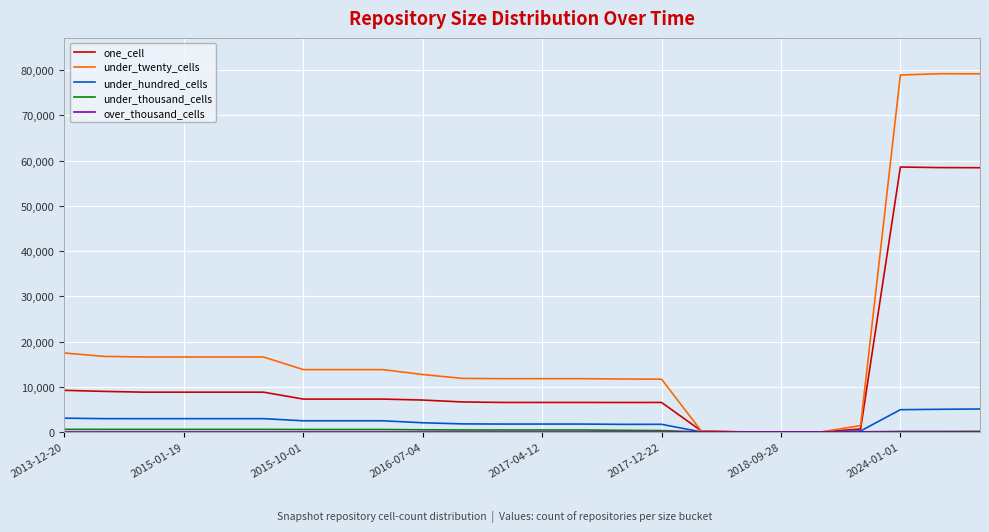

Which series has the widest spread of values?

under_twenty_cells